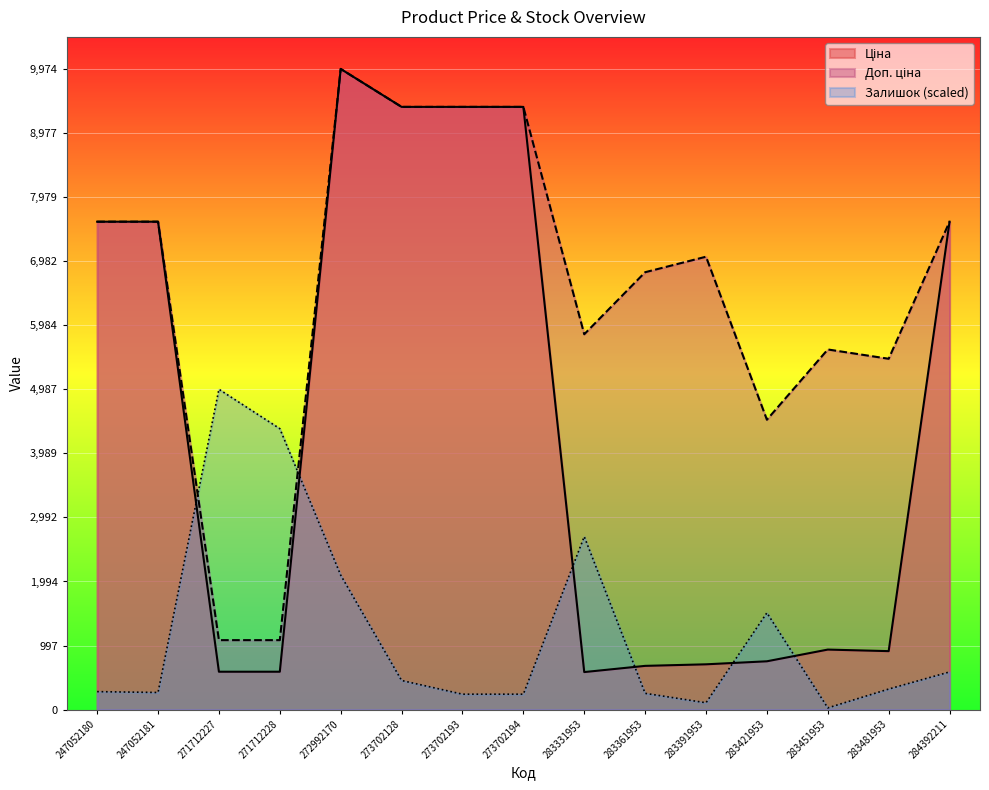

How many times do Залишок and Доп. ціна cross each other?

2